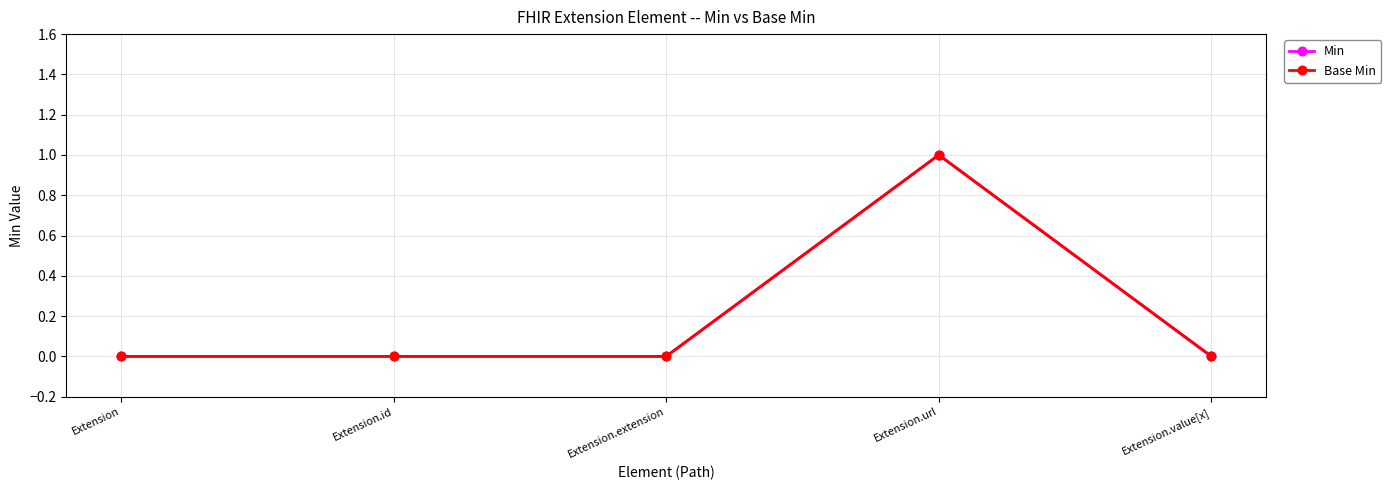

What is the total value across all series at Extension.url?

2